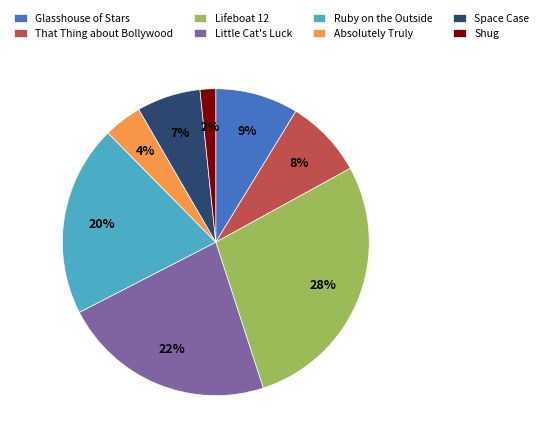

Is the sum of Space Case and Little Cat's Luck greater than half?

No